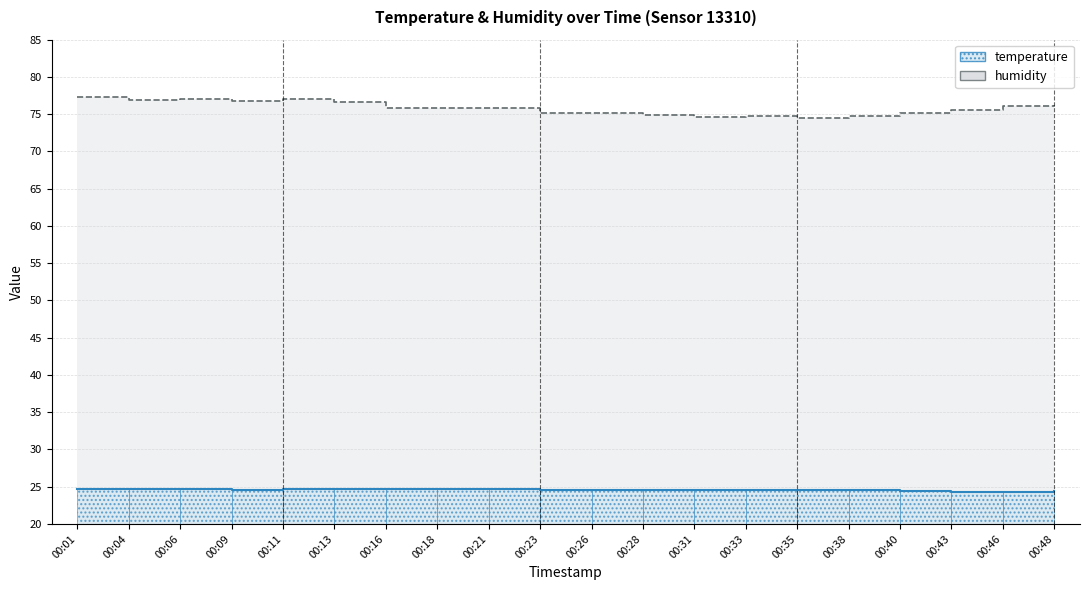

The value of humidity at 00:31 is 122.6. True or false?

False